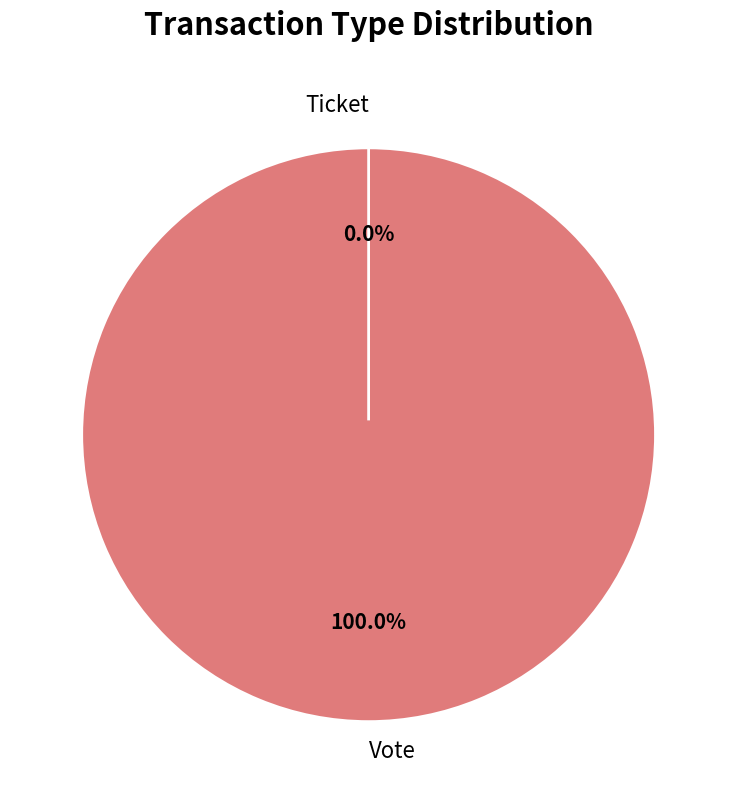

Does Ticket represent more than half of the total?

No